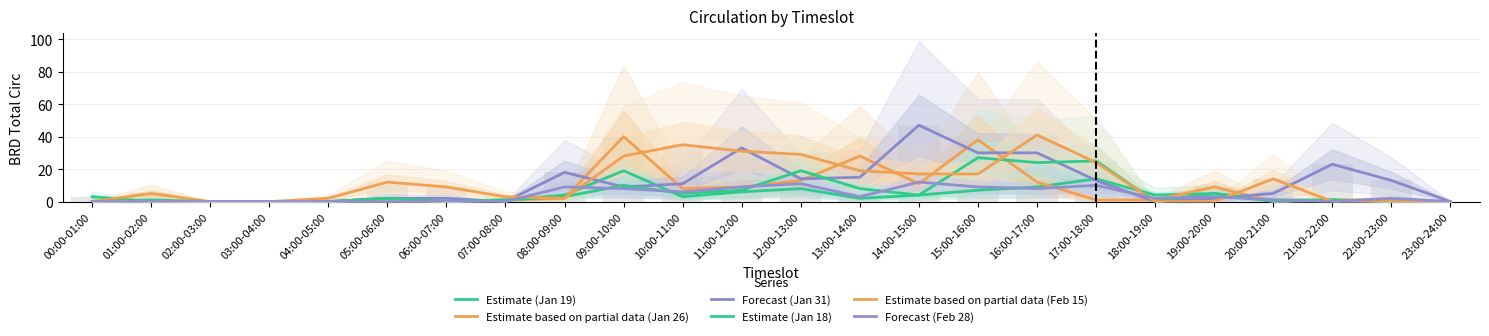

Where is Estimate based on partial data (Jan 26) nearest to the value 20?

12:00-13:00